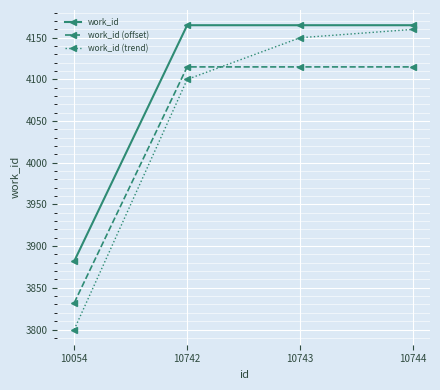

What is the value of the work_id (trend) point at the 2nd from the left?

4100